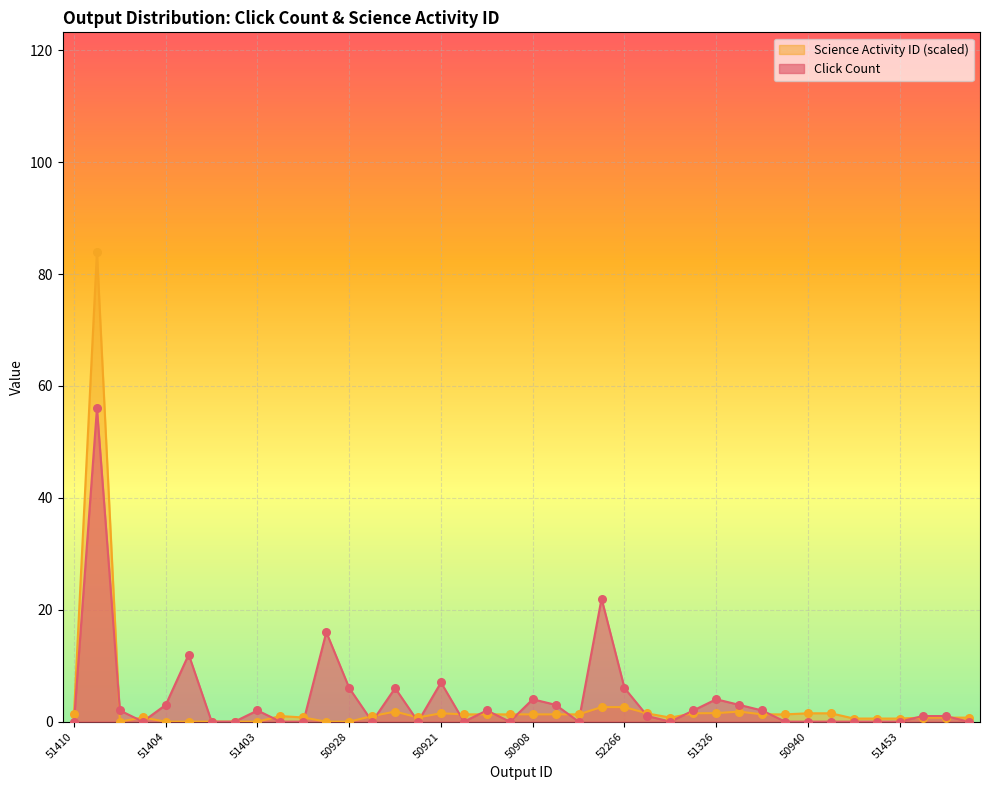

At how many categories does at least one series exceed 1?

26